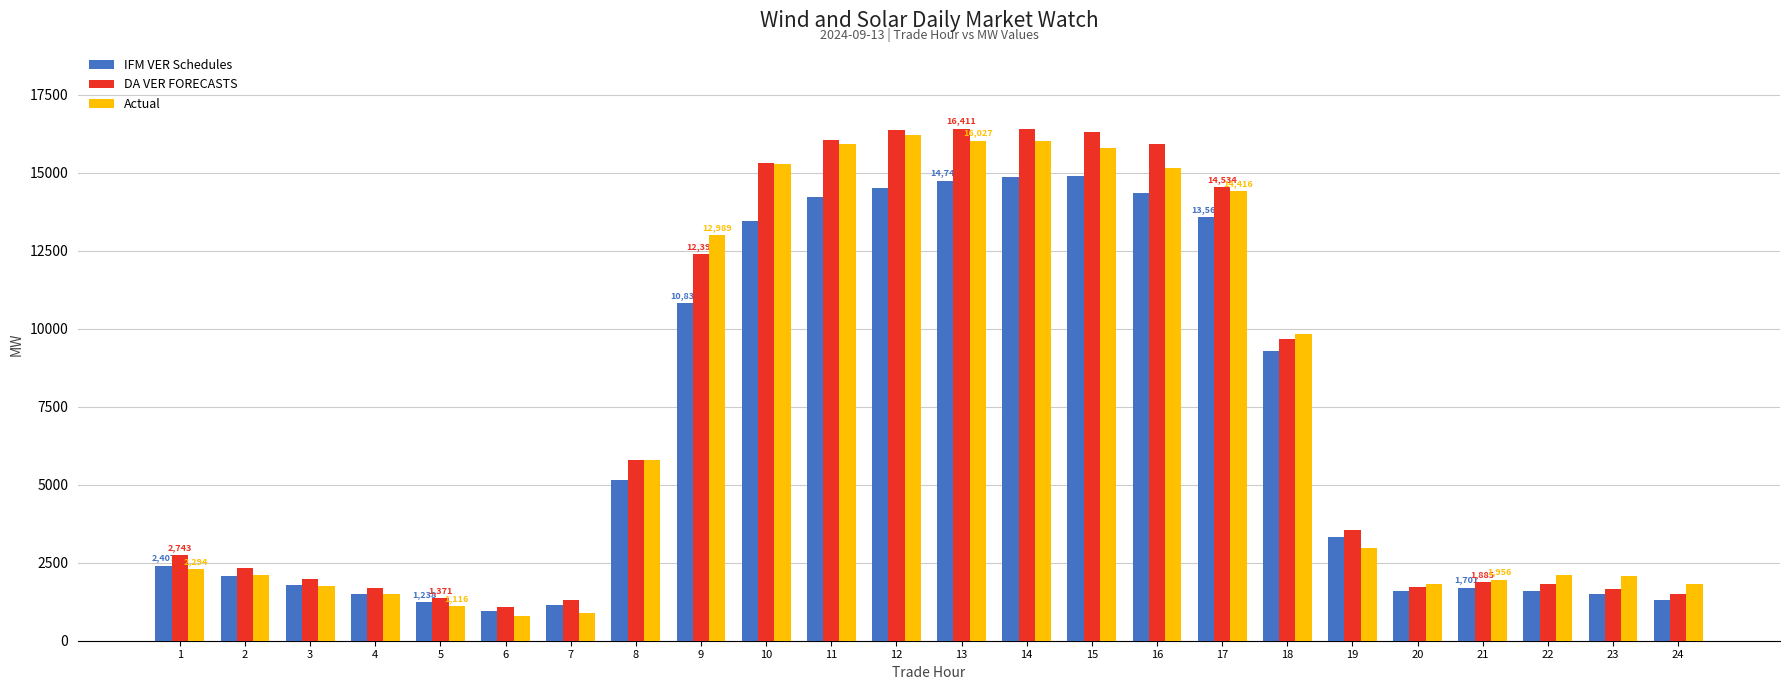

What value does the Actual series have at 1?

2293.9